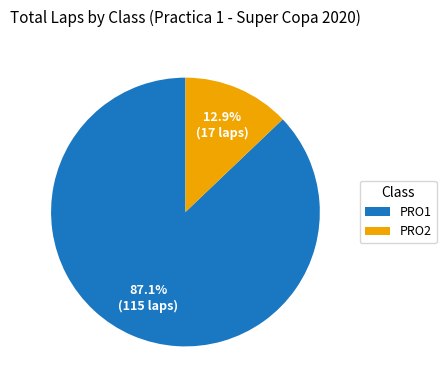

True or false: PRO1 accounts for 13% of the total.

False